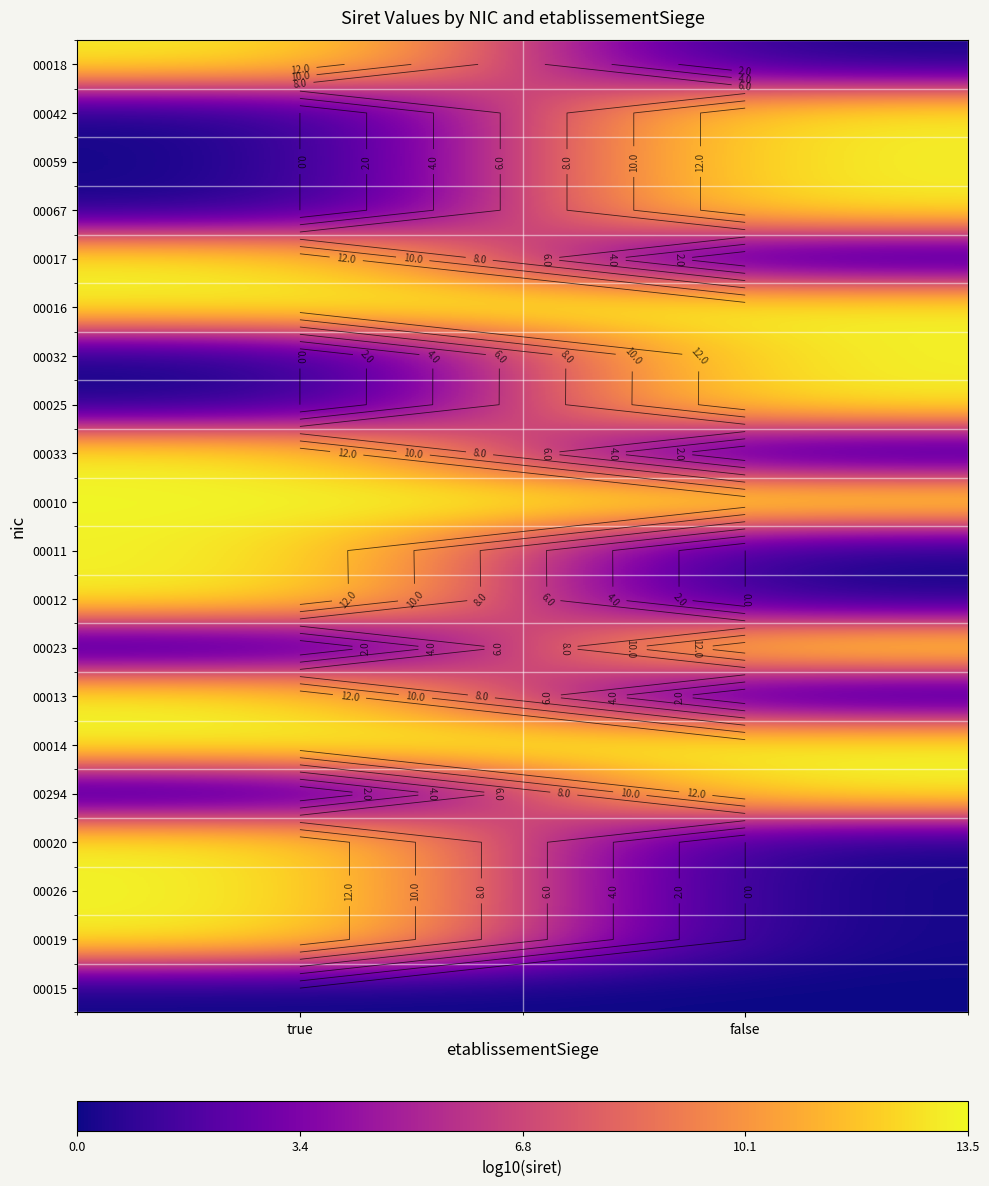

Which has a higher value, true or false?

true